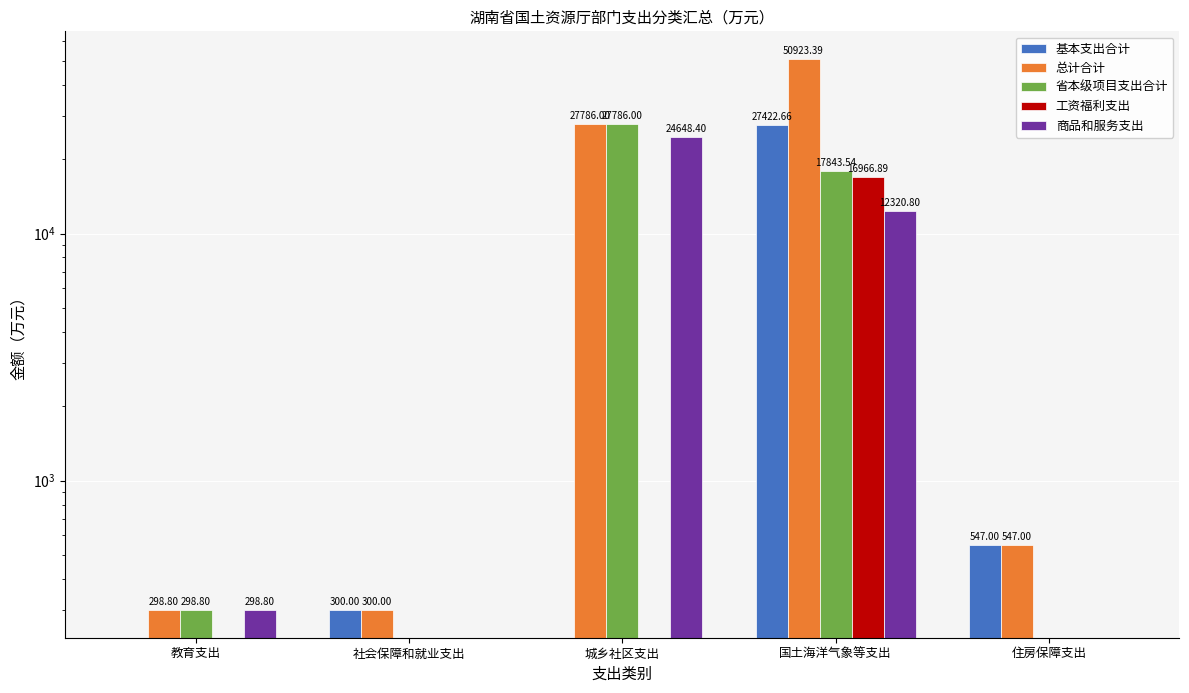

How many data points in 商品和服务支出 are above 298?

3